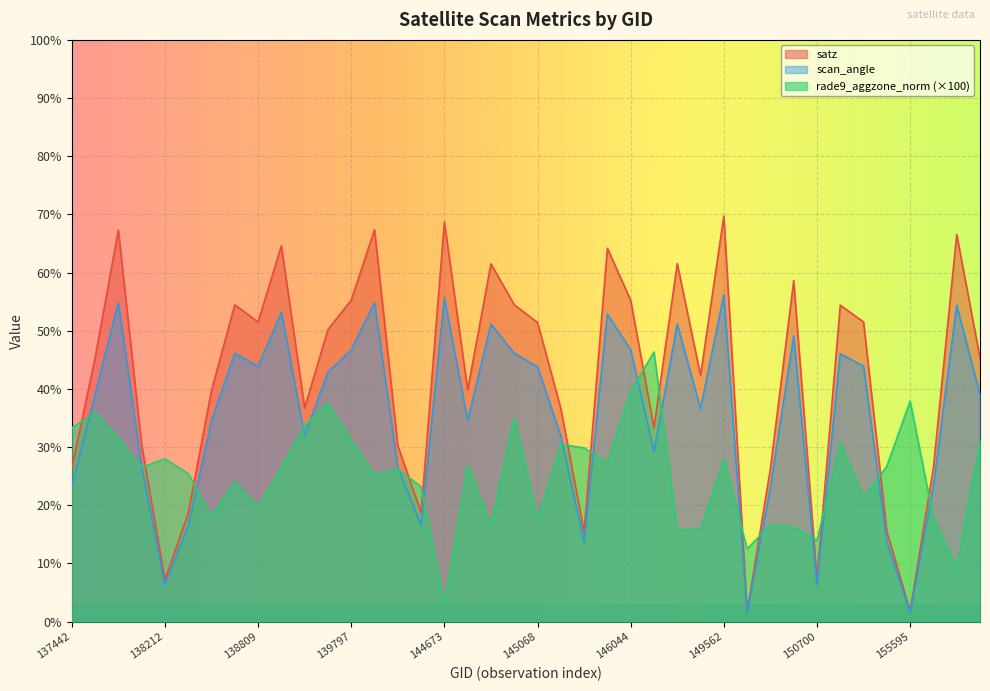

Which series has the largest range (max minus min)?

satz